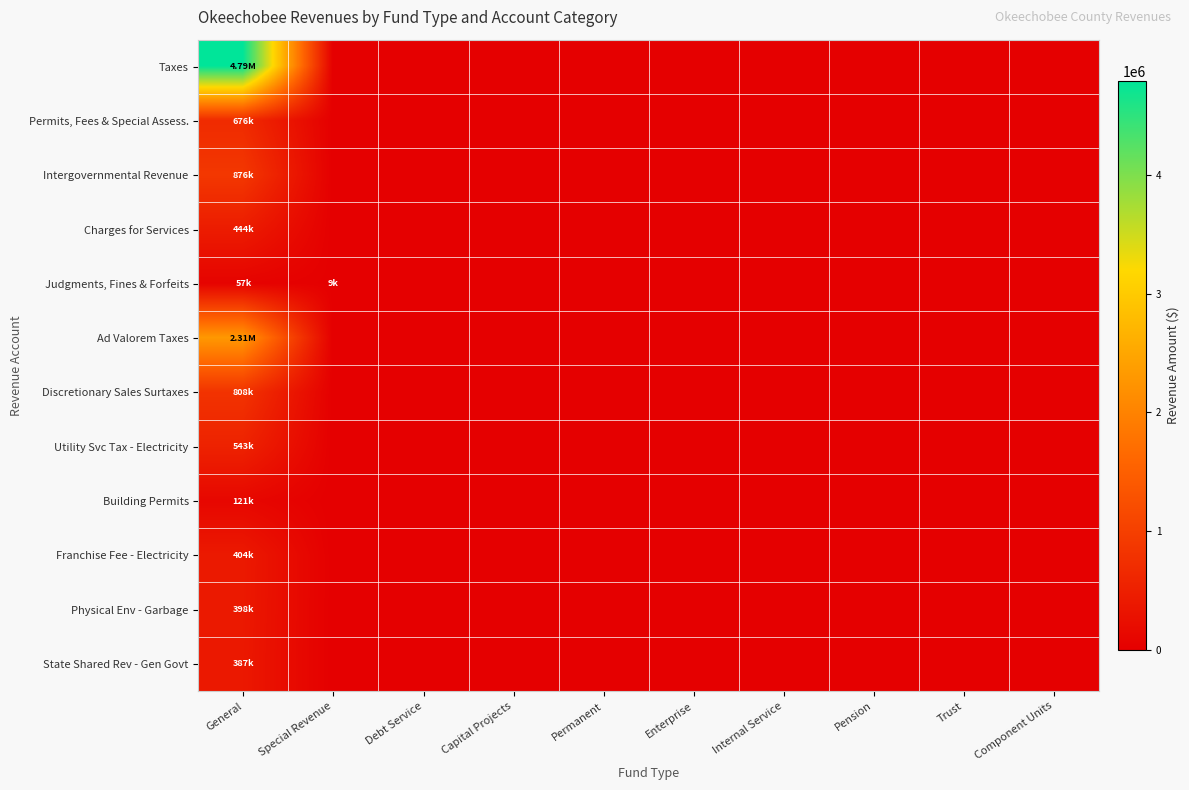

What is the greatest value displayed?

4792965